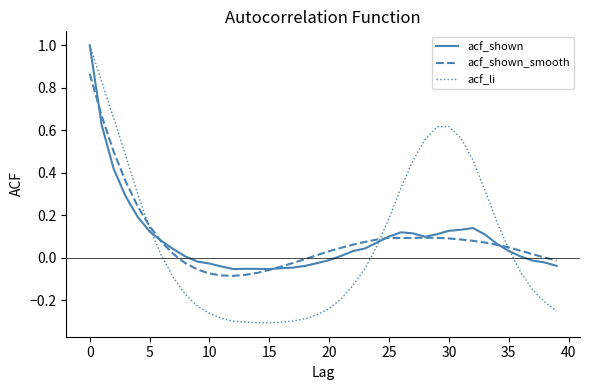

How many lines are shown in the chart?

3